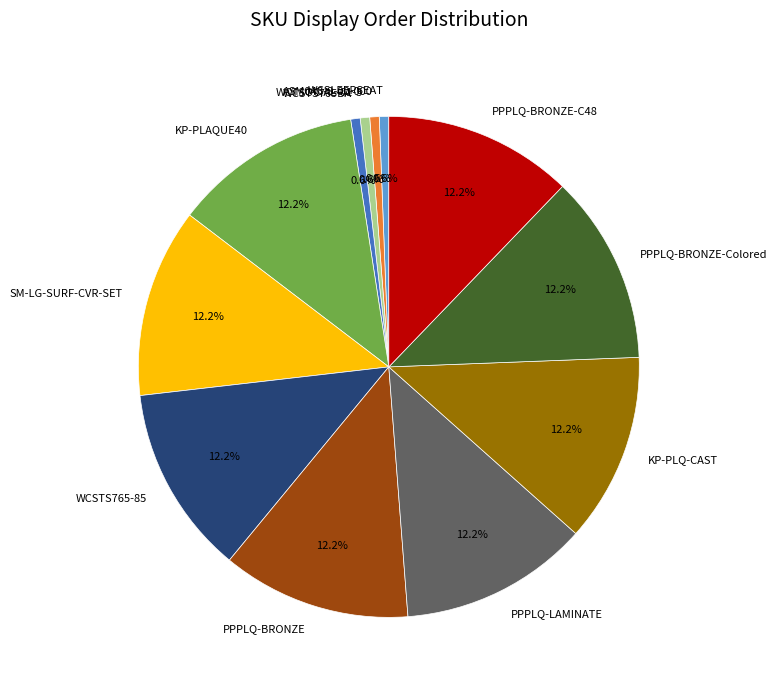

Is WCTSOCIAL-01-5 the majority of the pie?

No